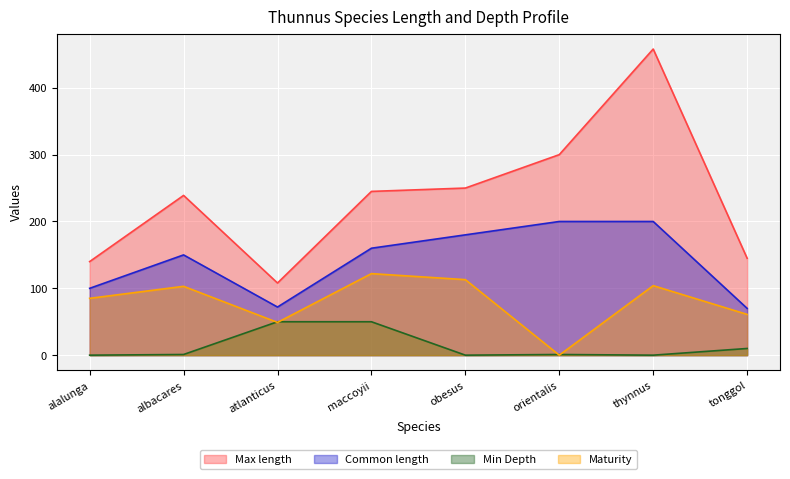

True or false: Common length has more than 0 interior local peaks.

True